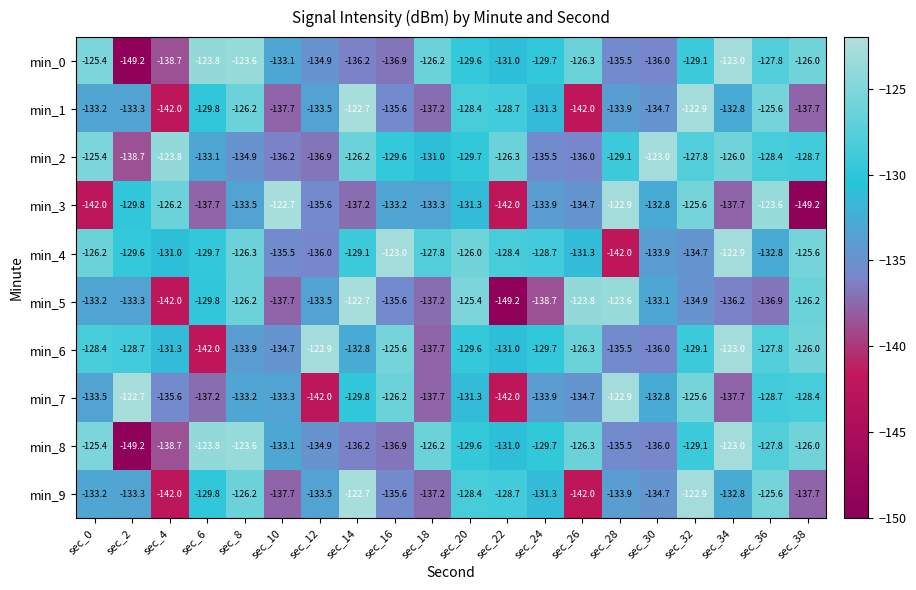

How many data points in min_6 are above -129?

8